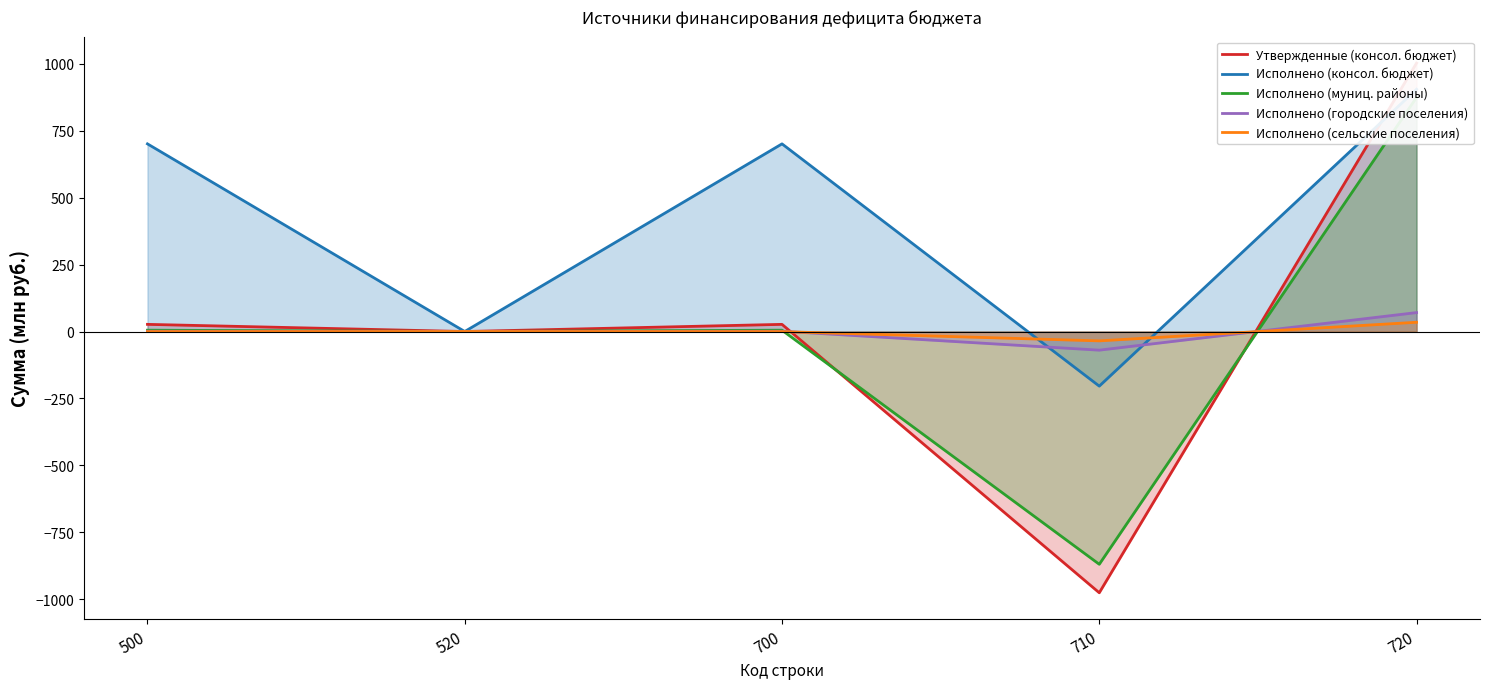

What is the lowest value of the Исполнено (сельские поселения) series?

-35.0